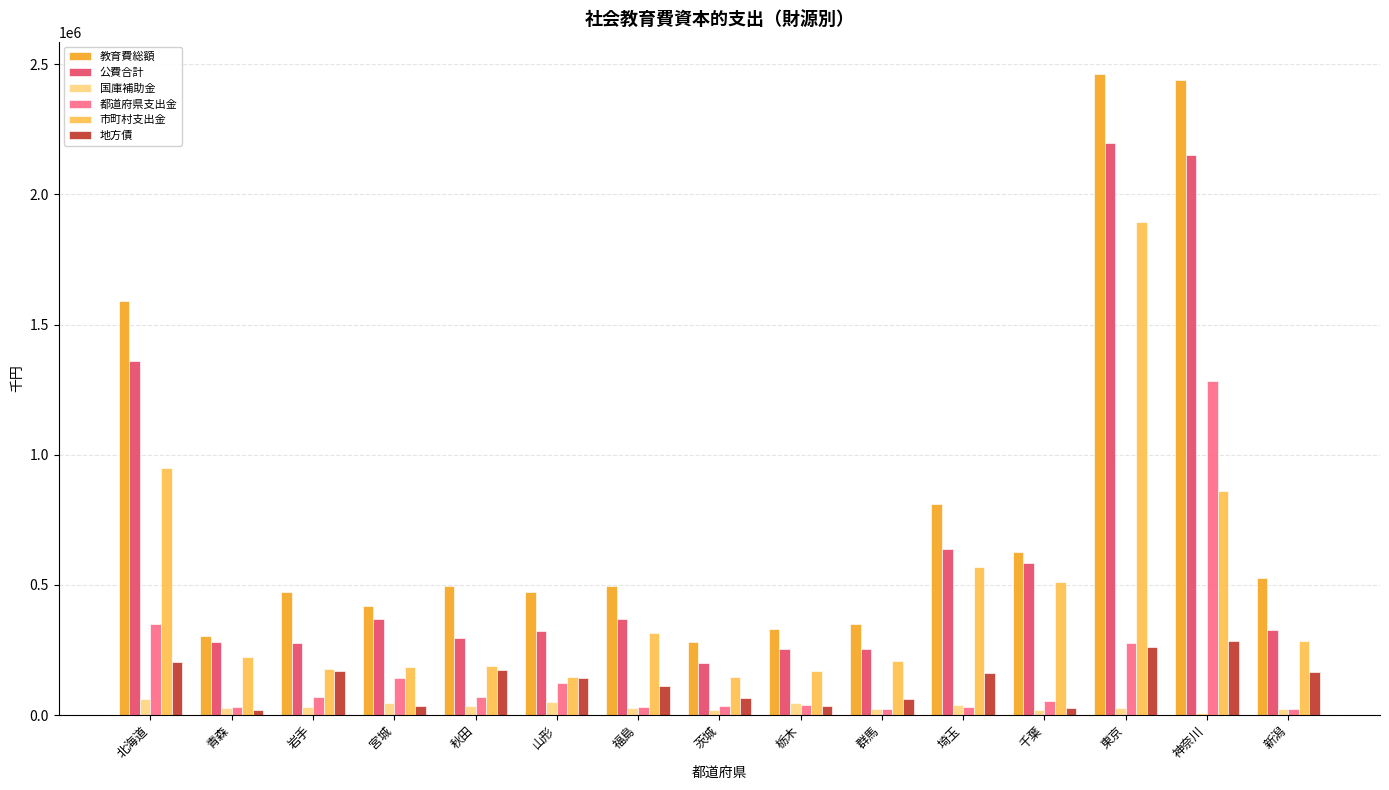

What is the approximate value of 都道府県支出金 at 宮城?

141045